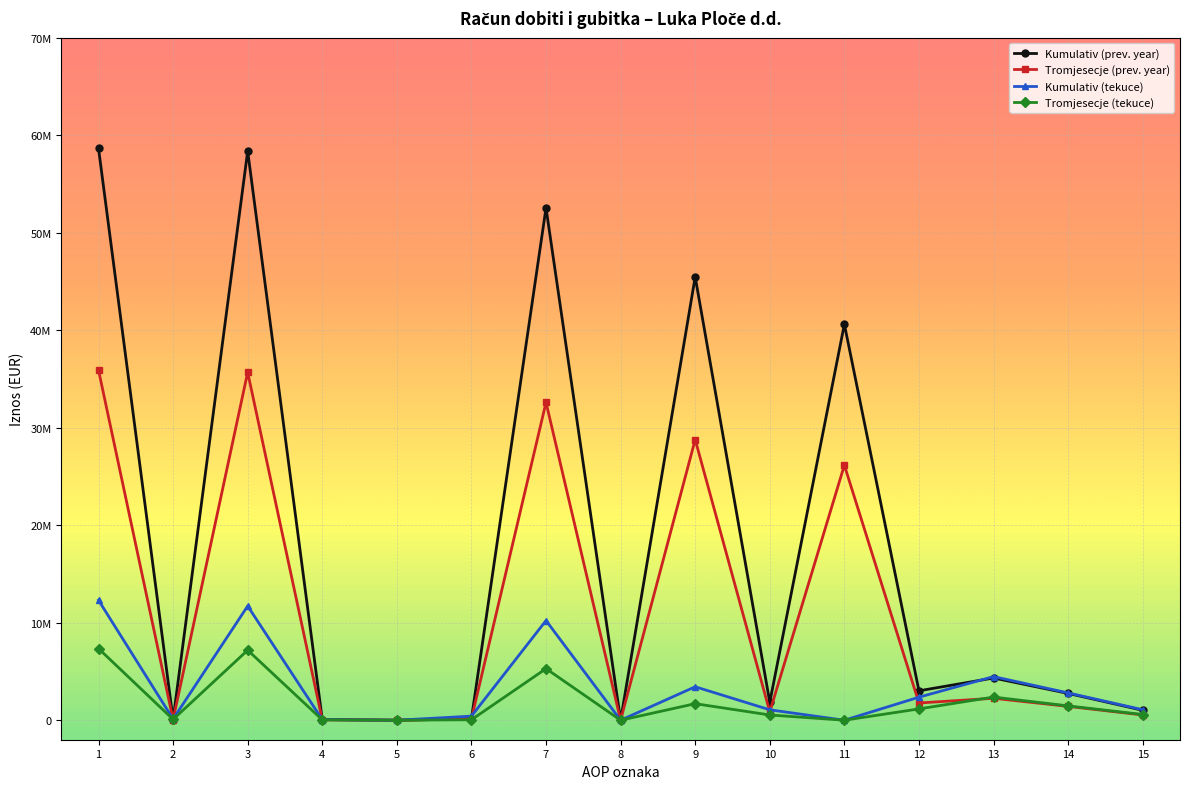

Rank the categories by Kumulativ (prev. year) value from lowest to highest.

5, 8, 2, 4, 6, 15, 10, 14, 12, 13, 11, 9, 7, 3, 1